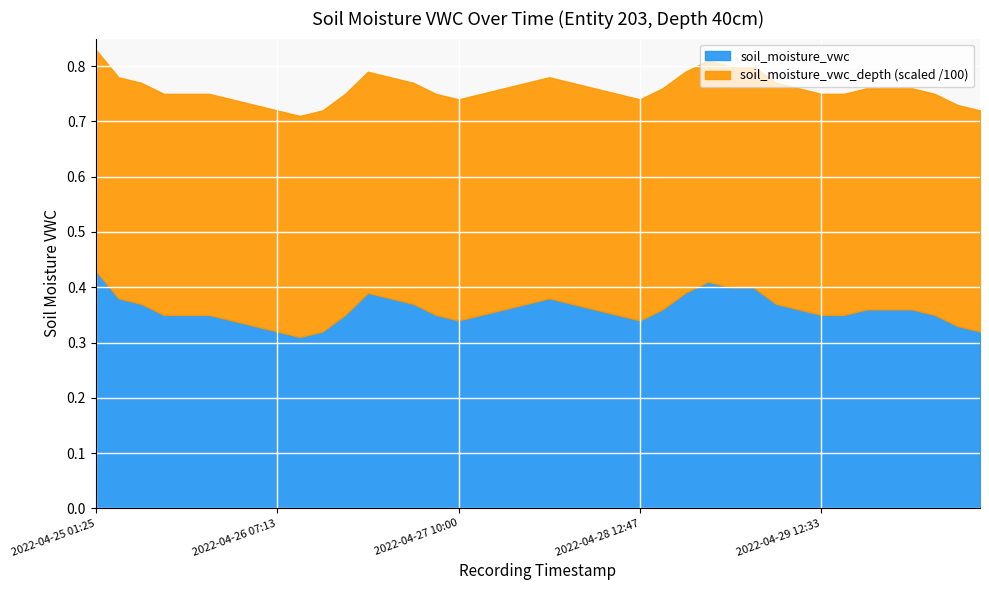

What is the label of the 8th point from the right?

2022-04-29 12:33